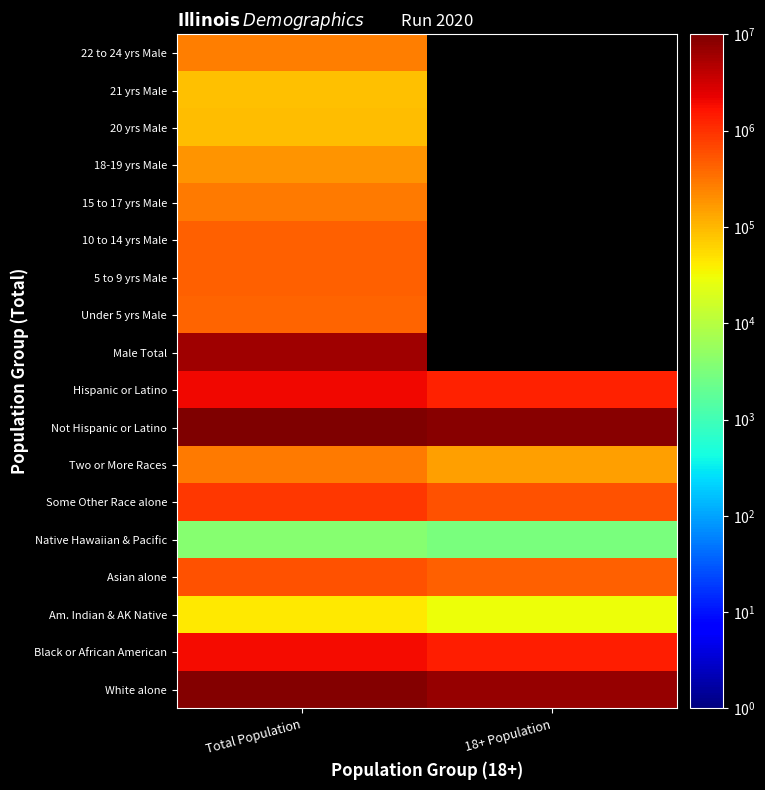

How many distinct data groups are displayed?

18